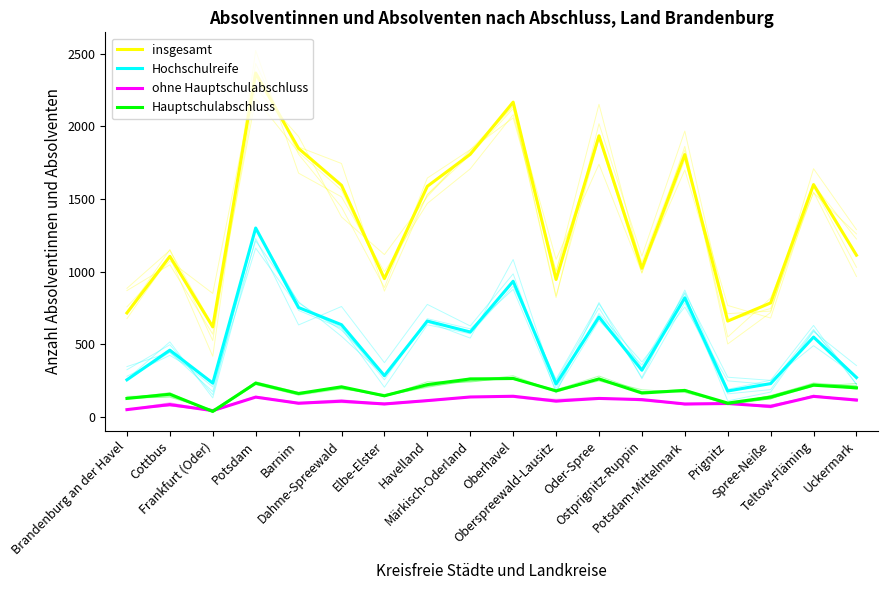

True or false: Hochschulreife and ohne Hauptschulabschluss intersect in this chart.

False